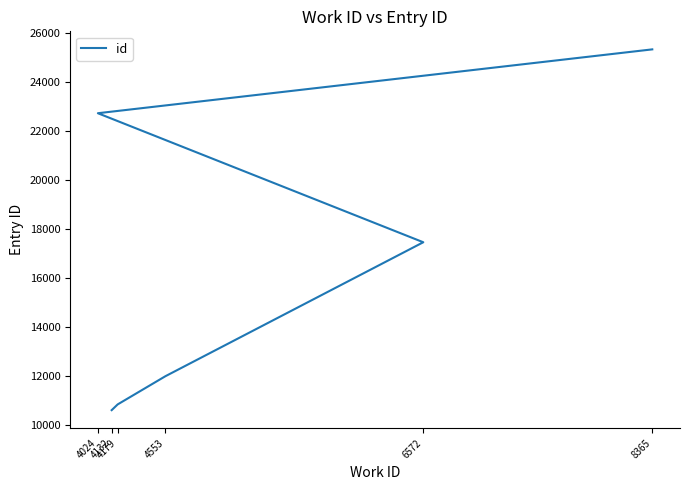

How many lines are shown in the chart?

1